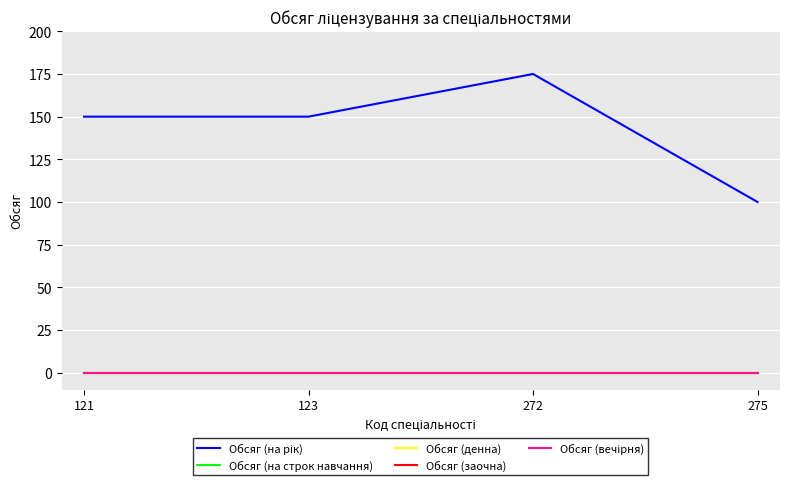

Does the chart have visible grid lines?

Yes